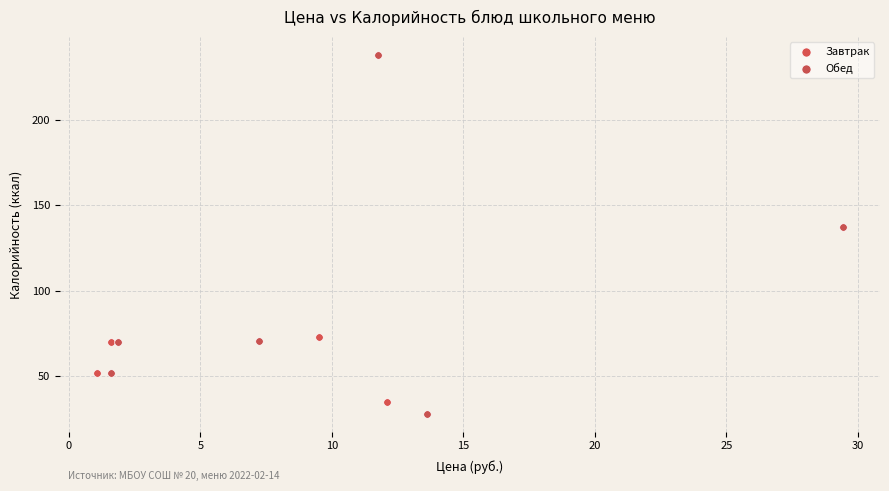

Which series contains the lowest Y value?

Обед